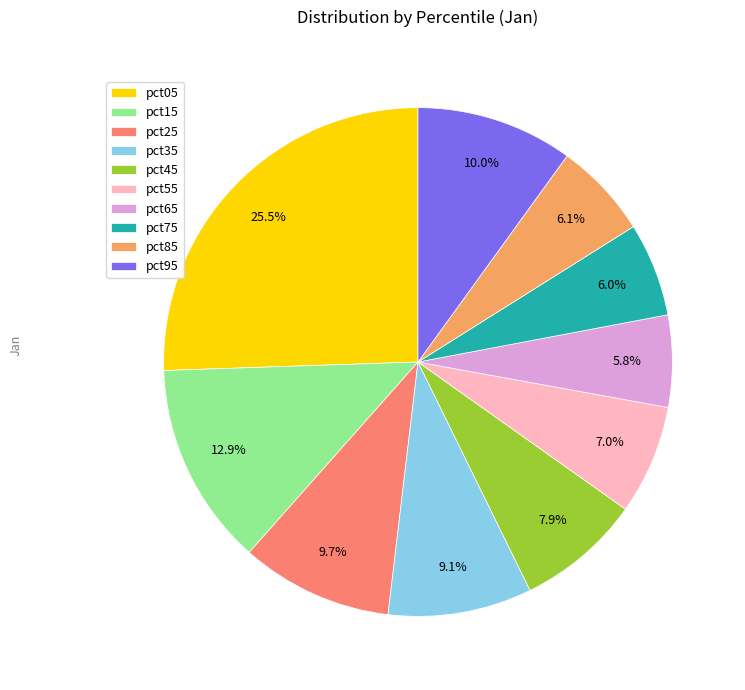

How much of the chart is everything except pct45?

92.1%